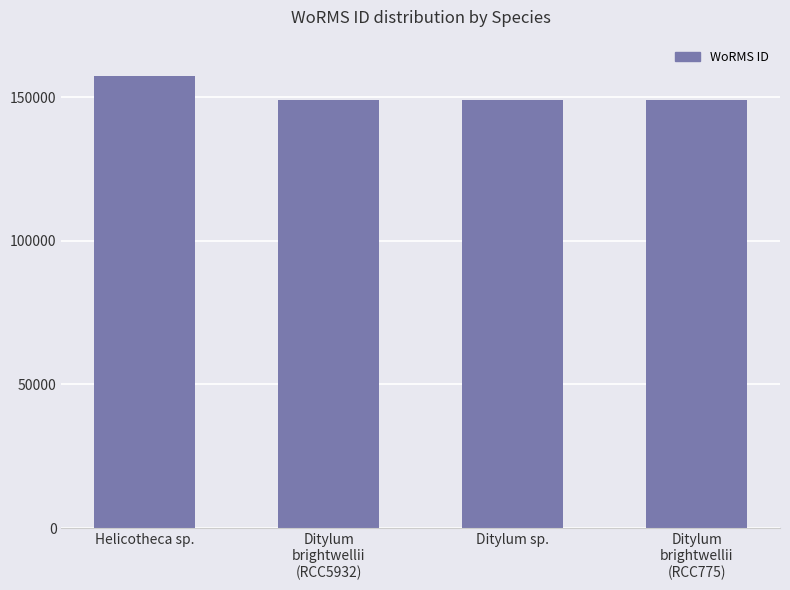

What is the ratio of the value at Ditylum sp. to the value at Ditylum
brightwellii
(RCC5932)?

1.0